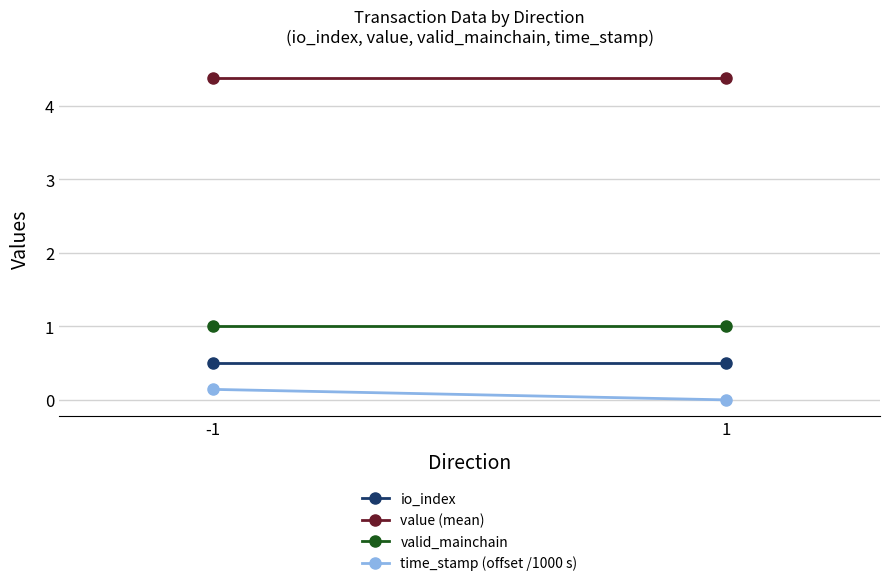

Which has a higher value, -1 or 1?

-1